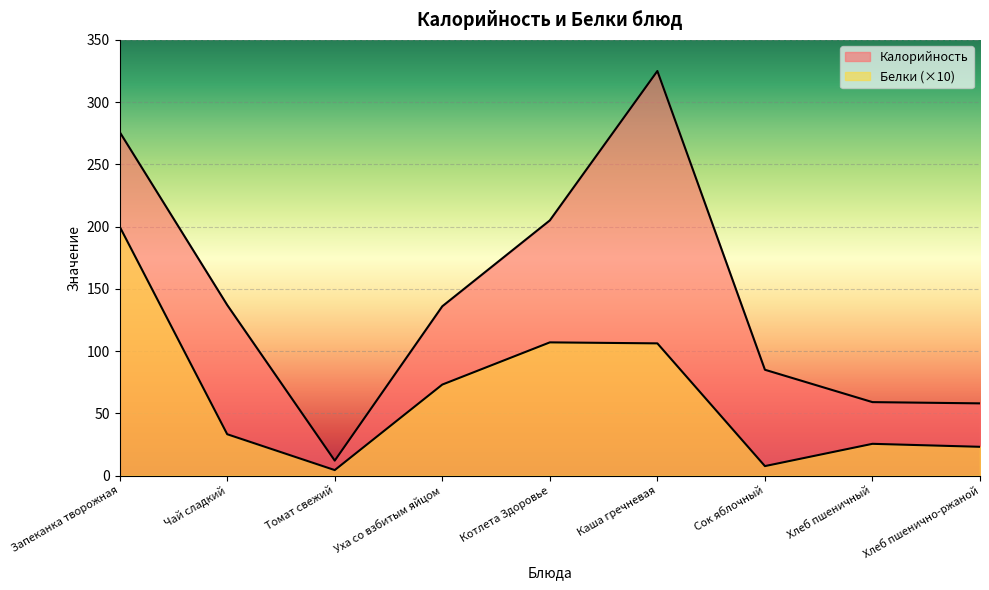

Rank the series by their maximum value, from lowest to highest.

Белки, Калорийность